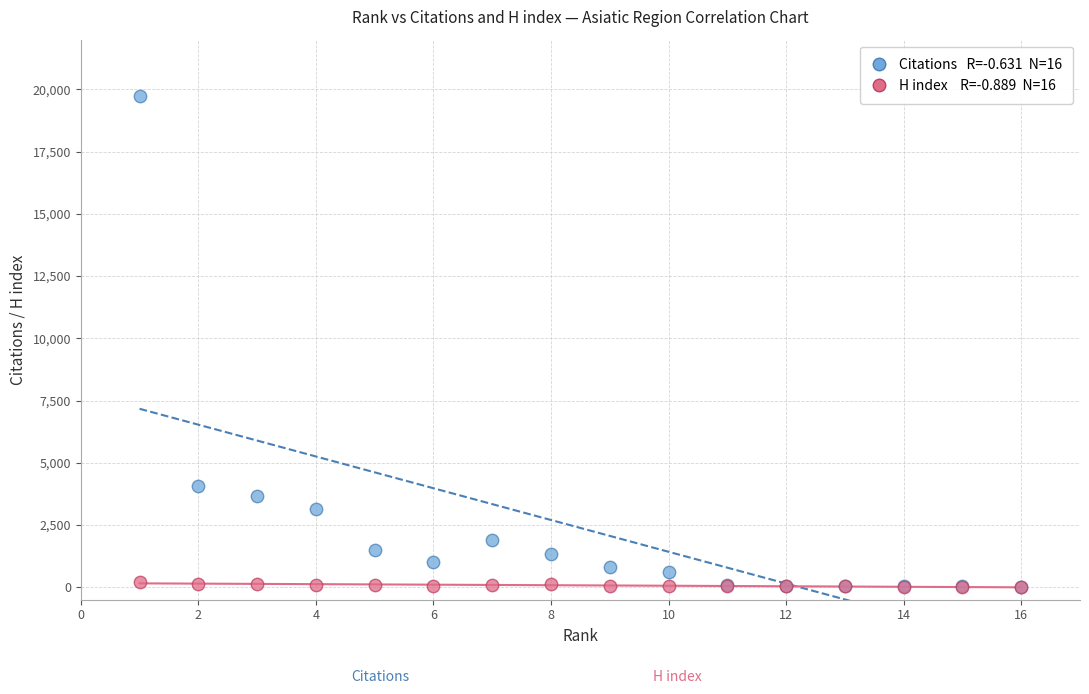

Across all series, what Y value is closest to 9860?

4057